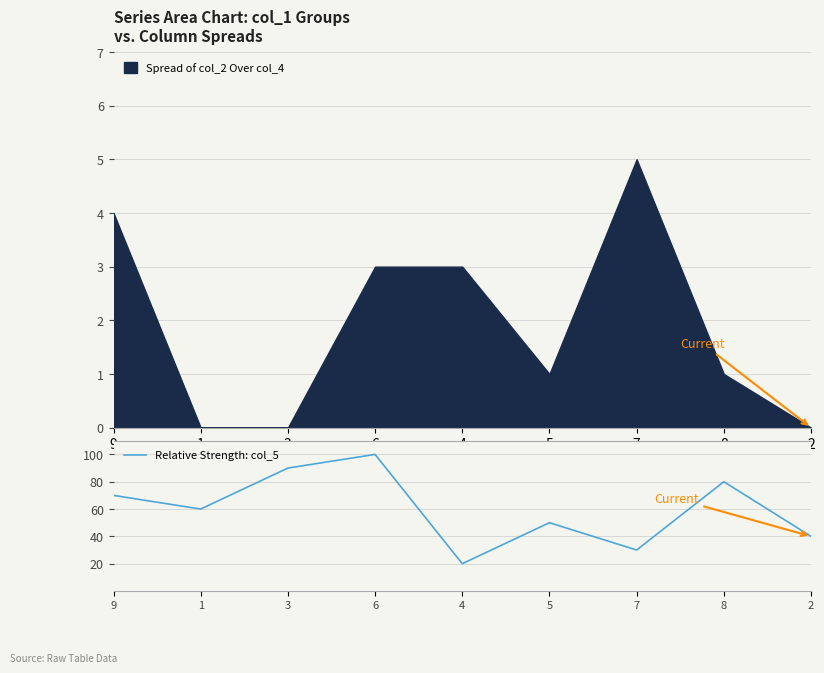

At which label is the value closest to 60?

1